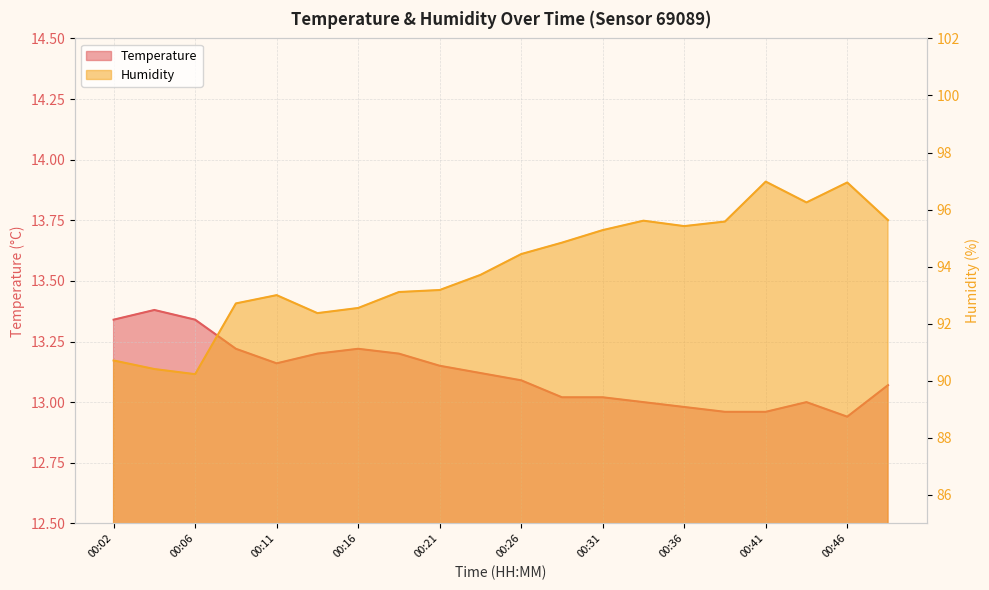

Which series changed the most between 00:24 and 00:38?

Humidity